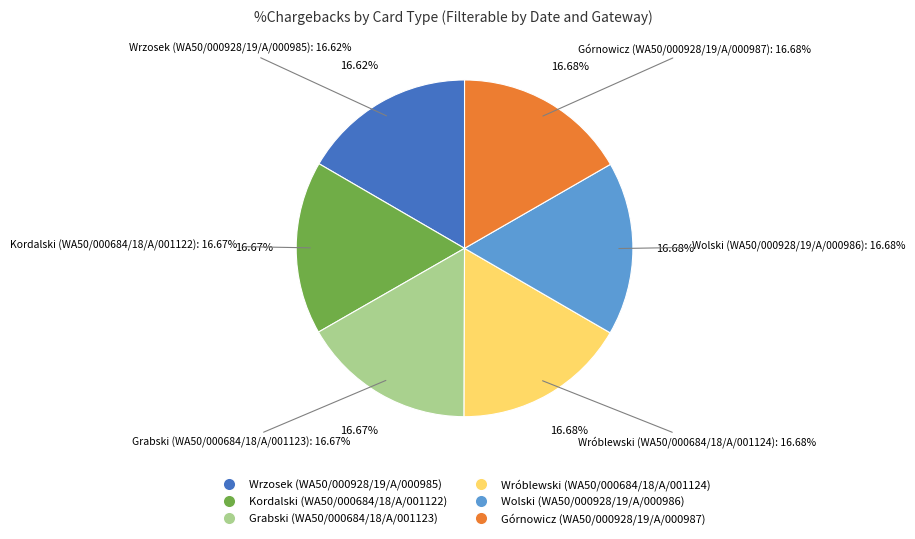

Count the number of slices in the pie.

6